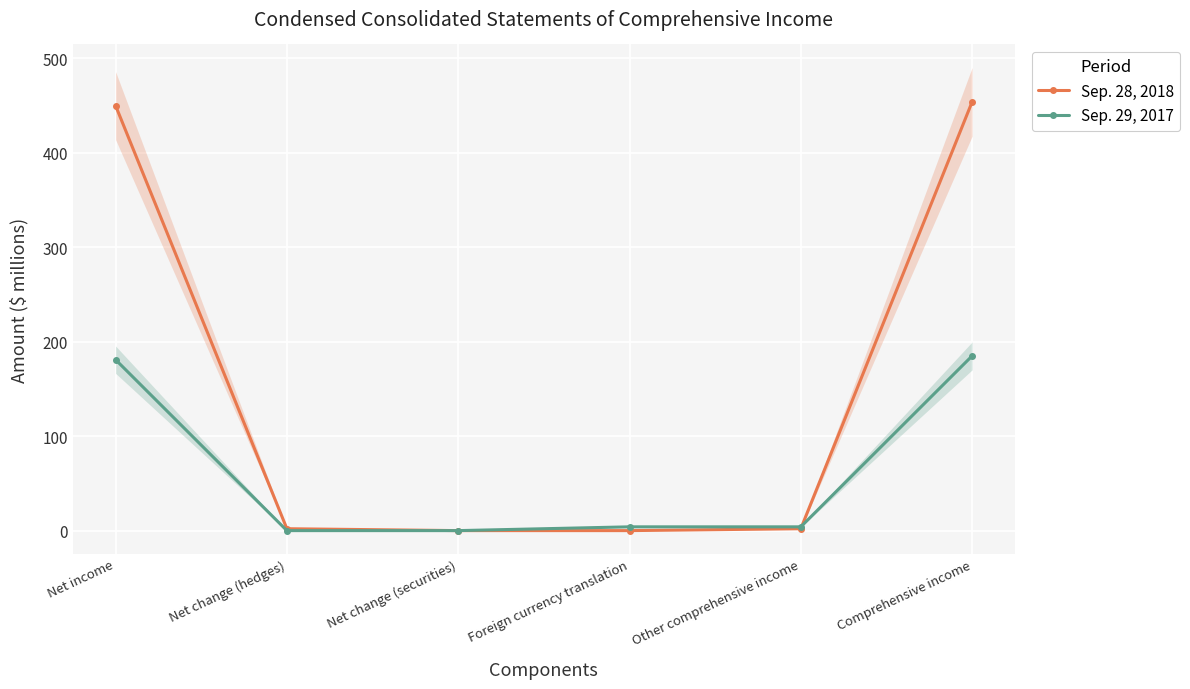

List the series in order of their peak value, highest first.

Sep. 28, 2018, Sep. 29, 2017